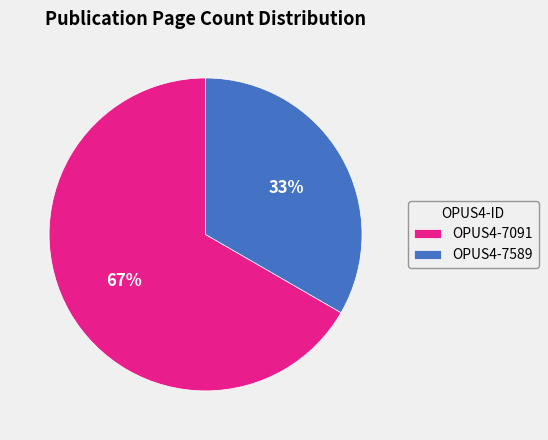

Count the number of slices in the pie.

2